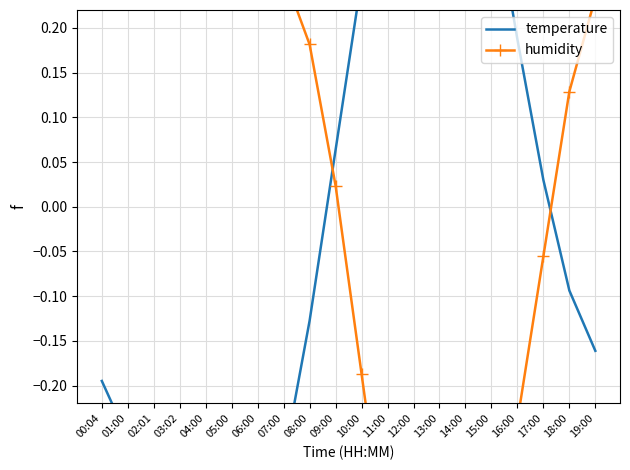

Reading left to right, list all the values displayed in this chart.

temperature: -0.2	-0.3	-0.3	-0.4	-0.4	-0.4	-0.4	-0.3	-0.1	0.1	0.3	0.4	0.6	0.6	0.5	0.4	0.2	0.0	-0.1	-0.2
humidity: 0.3	0.3	0.3	0.3	0.3	0.3	0.3	0.3	0.2	0.0	-0.2	-0.4	-0.6	-0.7	-0.6	-0.5	-0.2	-0.1	0.1	0.2